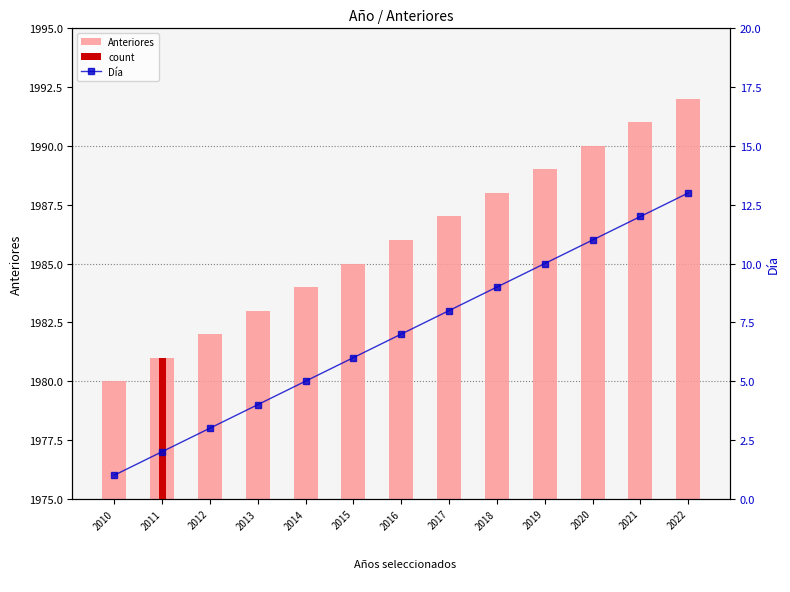

Read the Anteriores value at 2010, to the nearest 5.

1980